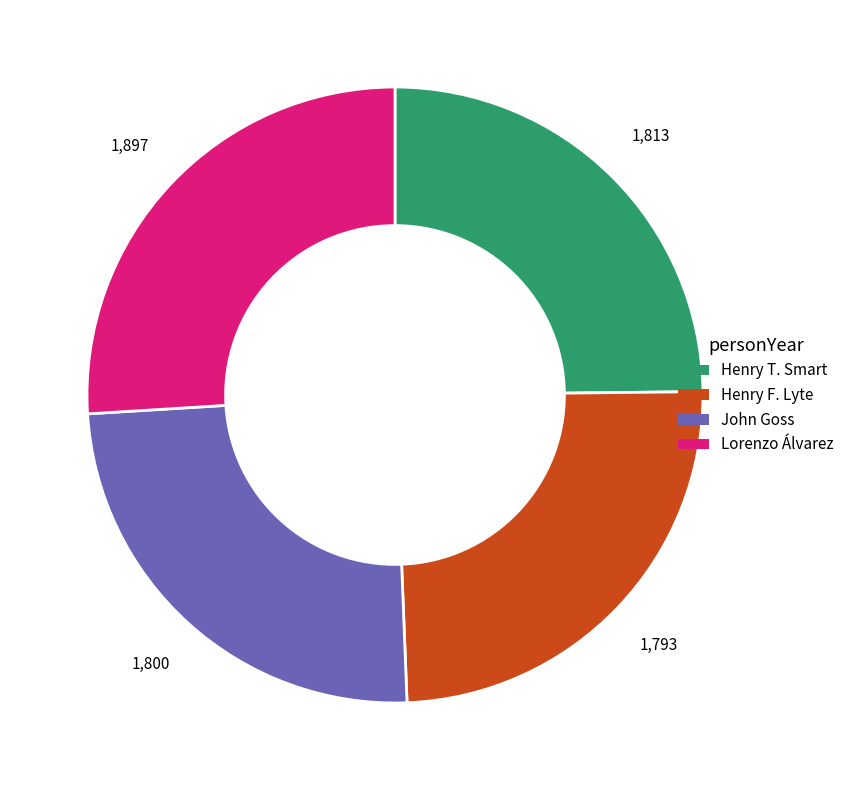

Which slice is the largest?

Lorenzo Álvarez